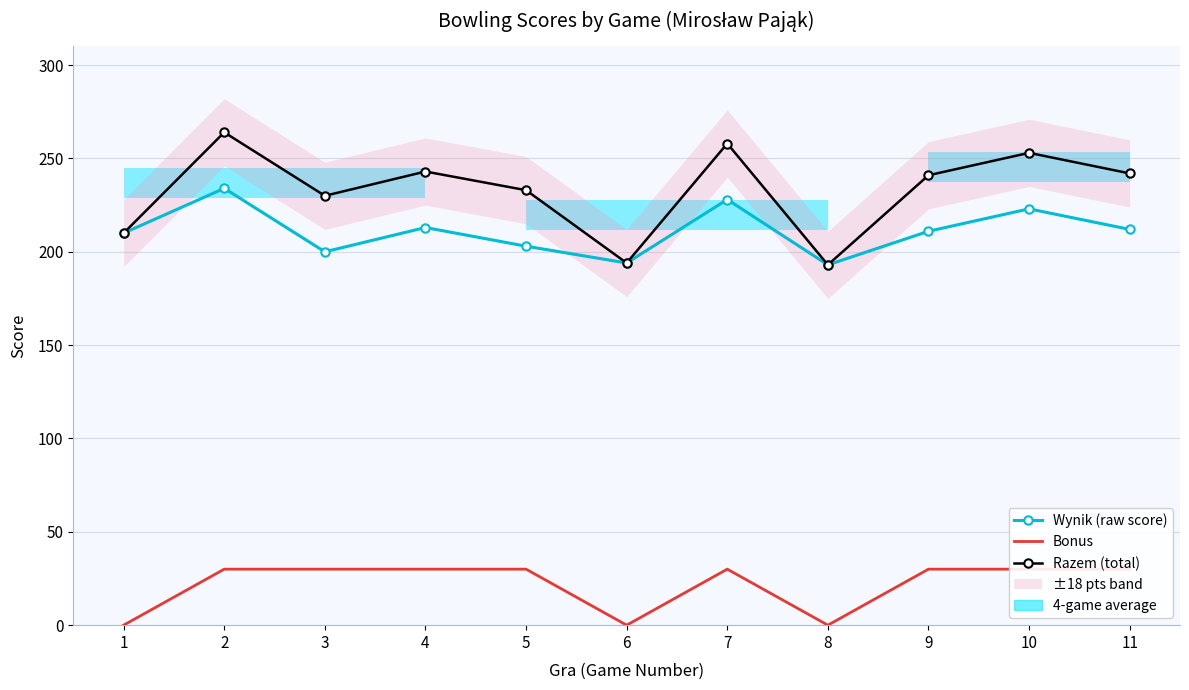

True or false: Razem (total) and Wynik (raw score) intersect in this chart.

False